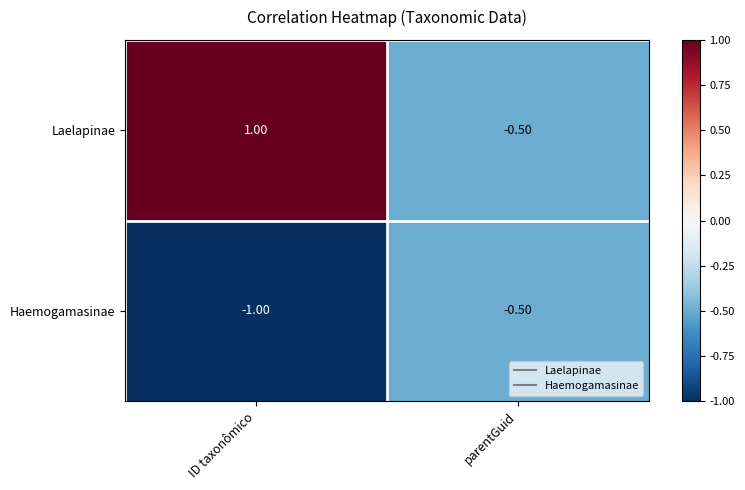

What is the sum of all Laelapinae values?

0.5